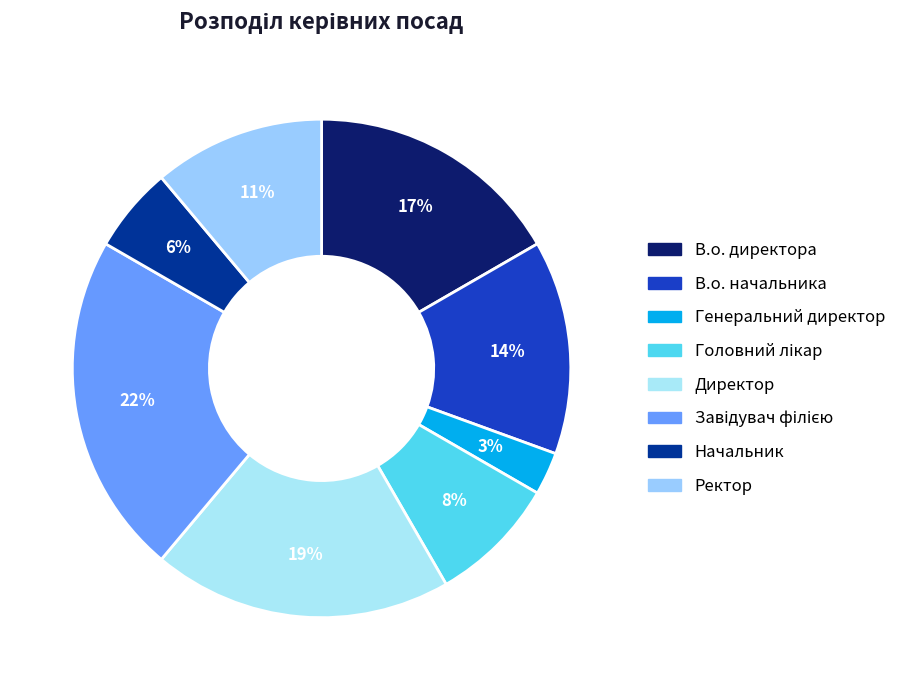

Which slice is the largest?

Завідувач філією